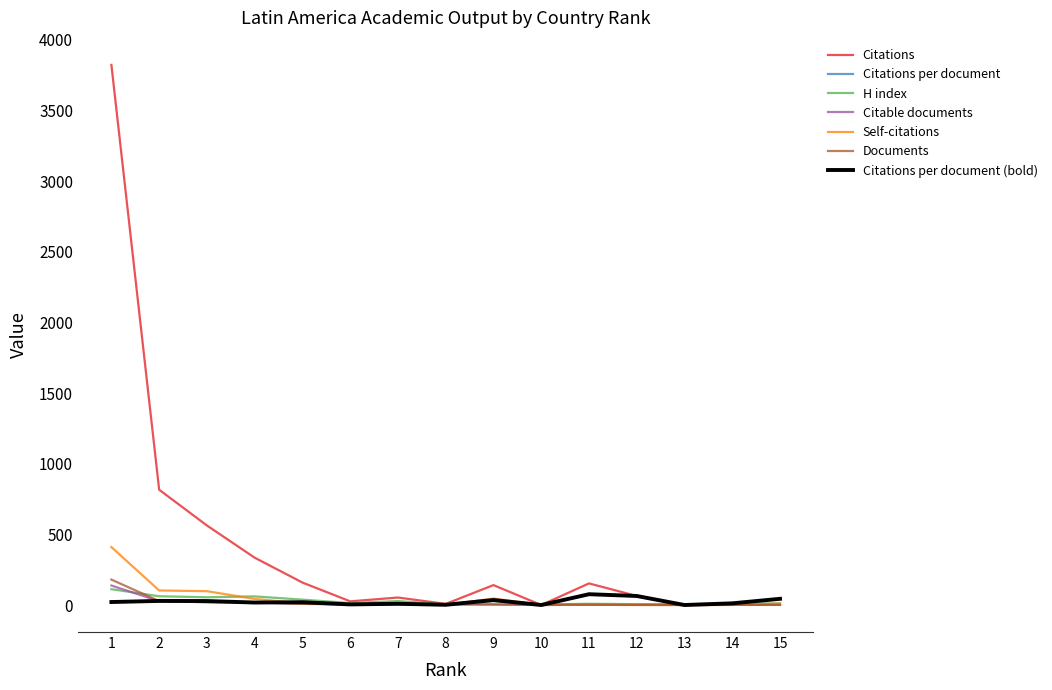

At which category is the sum across all series the highest?

1